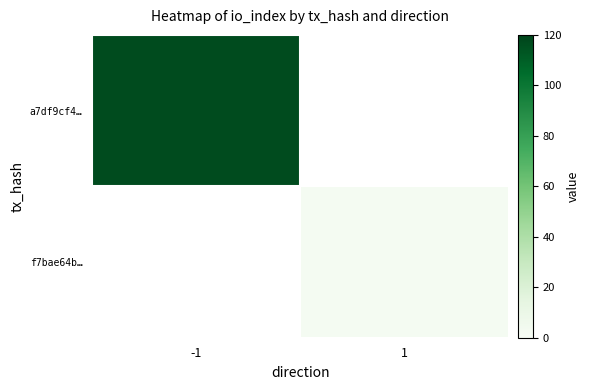

Is the value of a7df9cf4… at 1 greater than the value of f7bae64b… at 1?

No